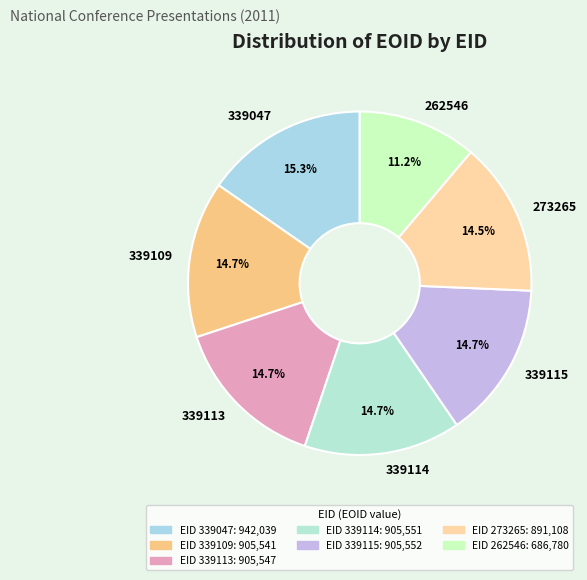

Does 339114 account for over 50% of the chart?

No